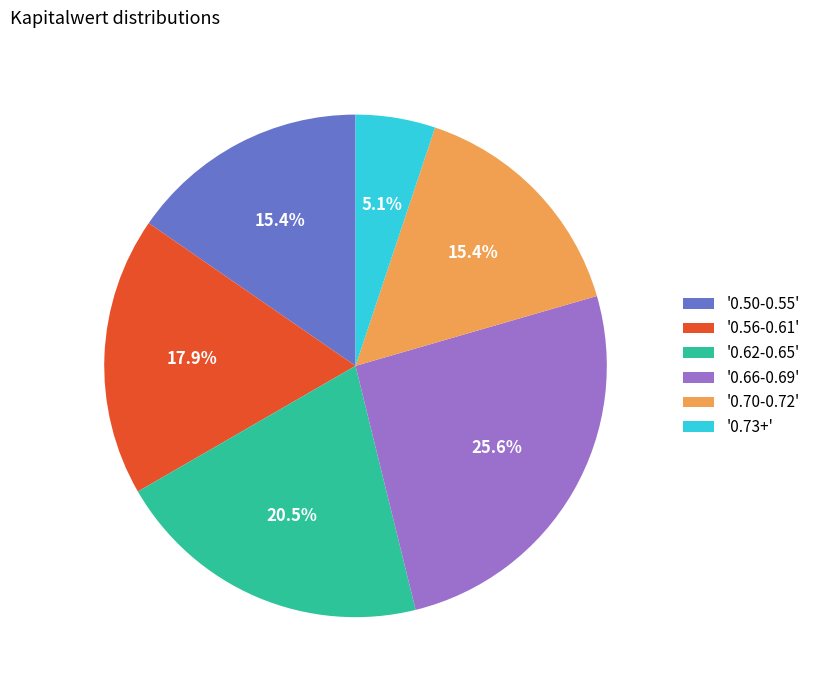

What is the smallest slice in the pie chart?

'0.73+'